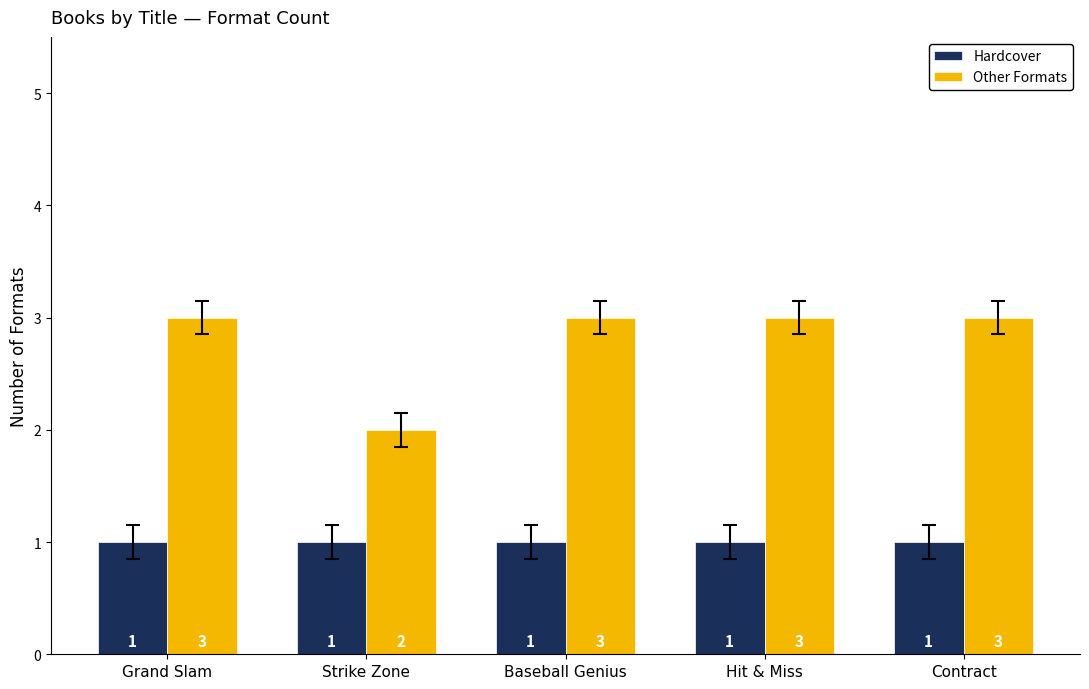

Is it true that Hardcover equals 1 at Contract?

True